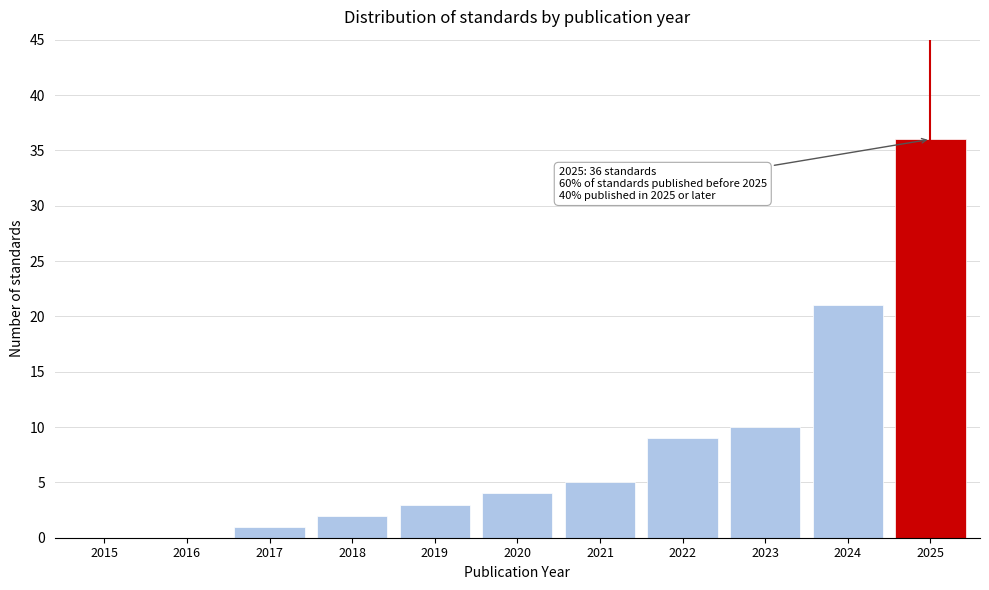

Reading left to right, transcribe all the data shown in this chart.

2015=0	2016=0	2017=1	2018=2	2019=3	2020=4	2021=5	2022=9	2023=10	2024=21	2025=36